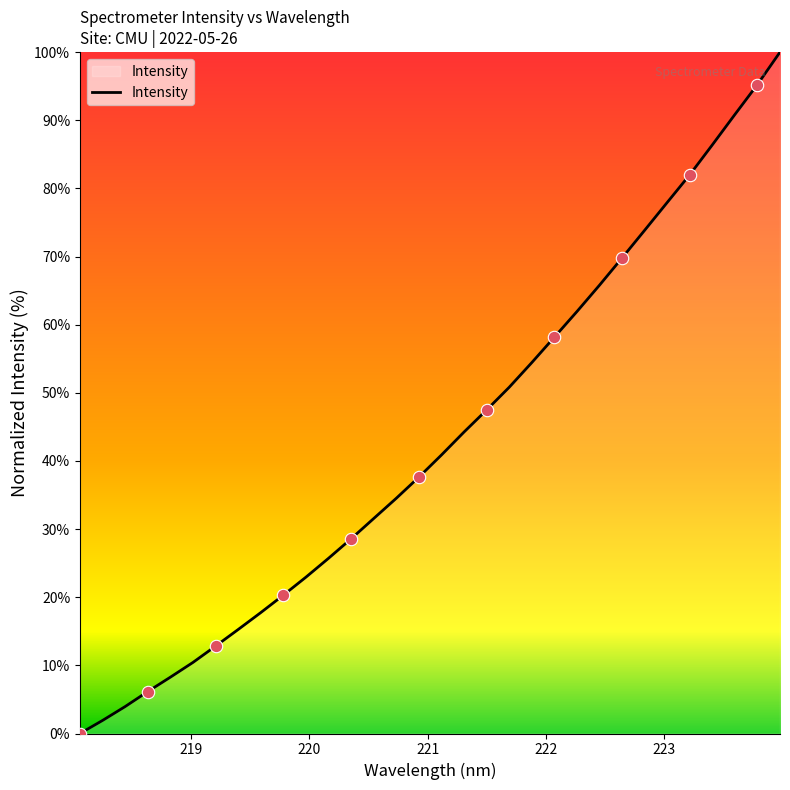

What is the difference between the maximum and minimum values?

100.0